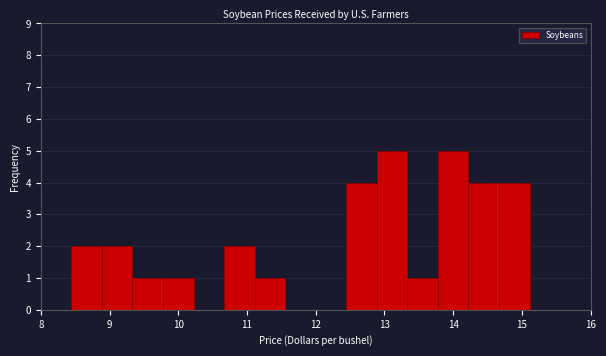

How tall is the bar that spans 10.7 to 11.1 on the x-axis? Neither the bar edges nor the heights are printed on the chart, so give them approximately, as read against the axes.

2